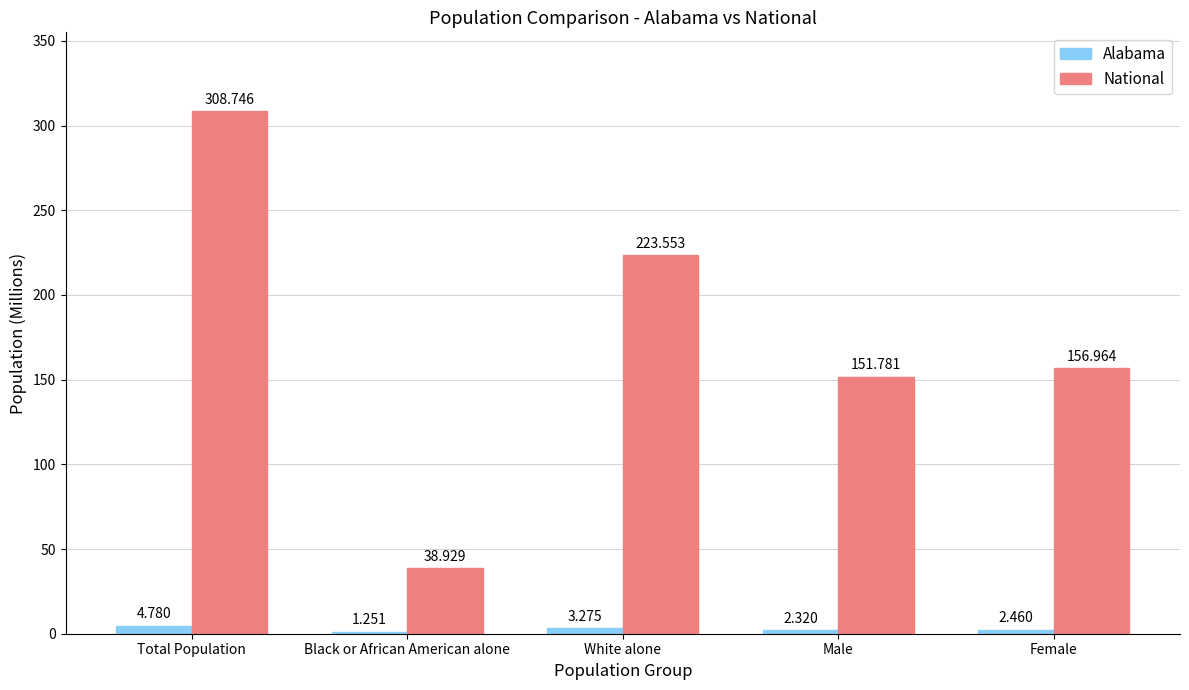

What is the total value across all series at Total Population?

313.5